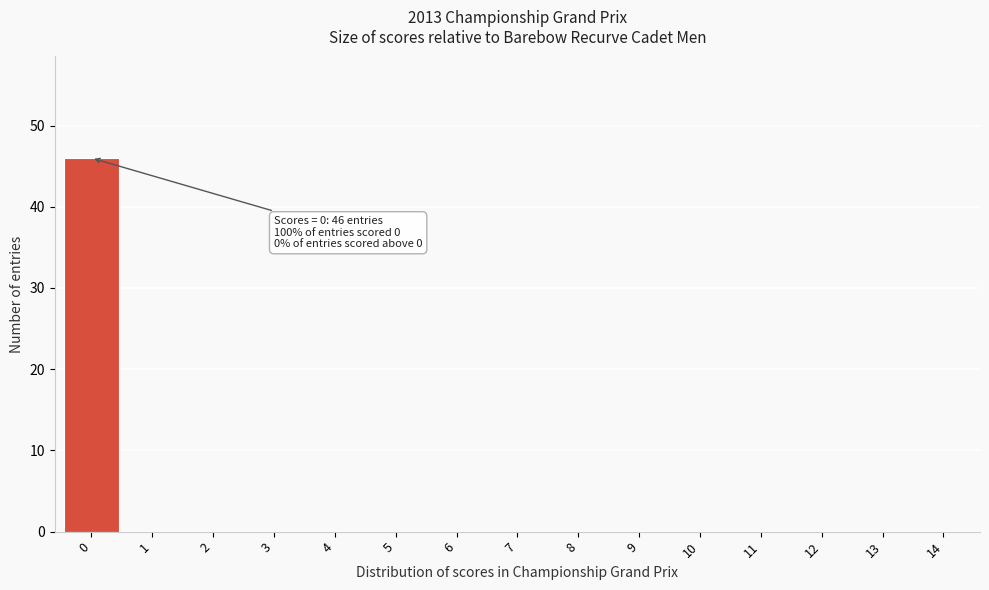

Reading left to right, extract all data points from this chart.

0=46	1=0	2=0	3=0	4=0	5=0	6=0	7=0	8=0	9=0	10=0	11=0	12=0	13=0	14=0